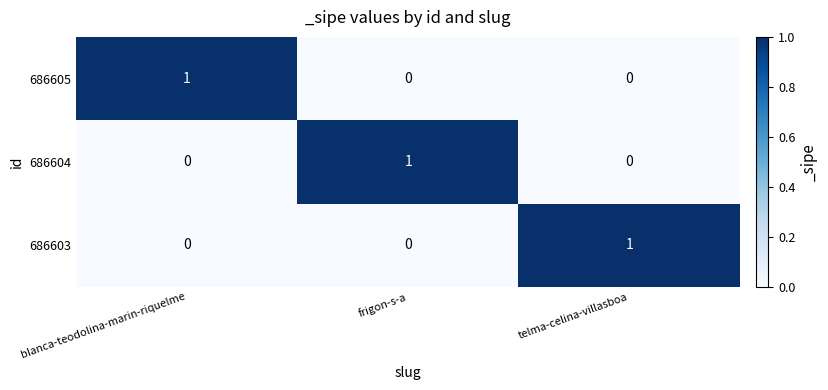

Count the 686603 values in the range 0 to 1.

3